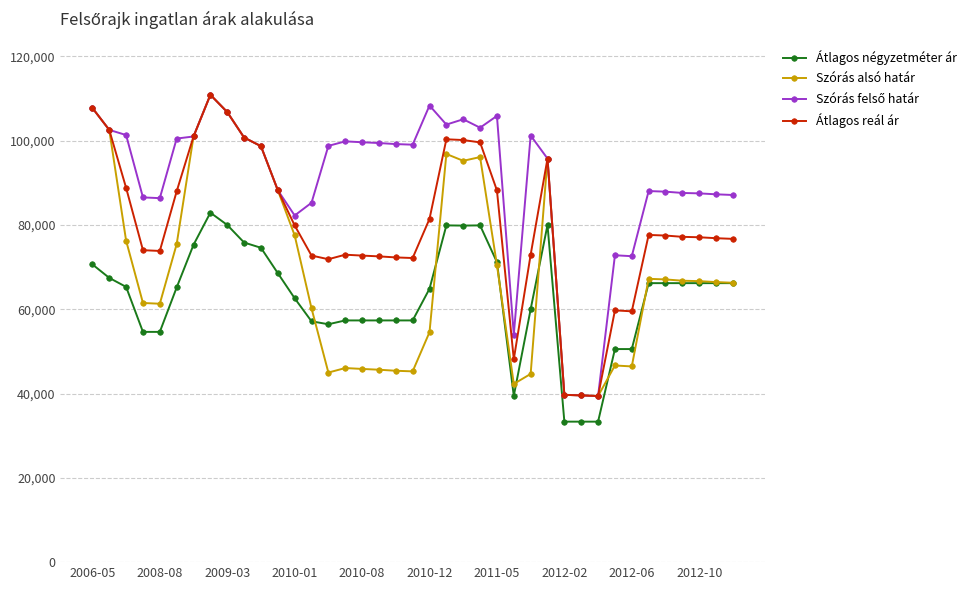

What is the maximum value shown in the chart?

110882